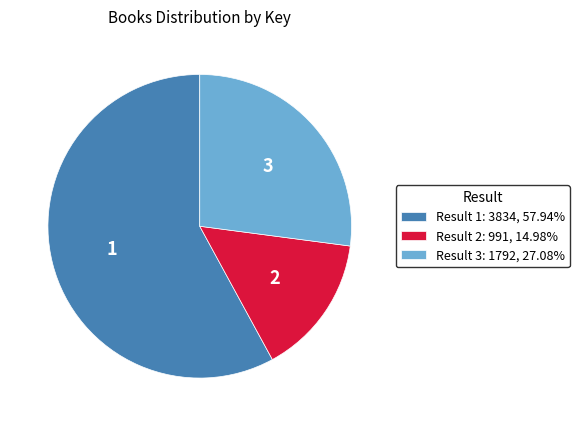

Does Result 3: 1792, 27.08% represent more than half of the total?

No